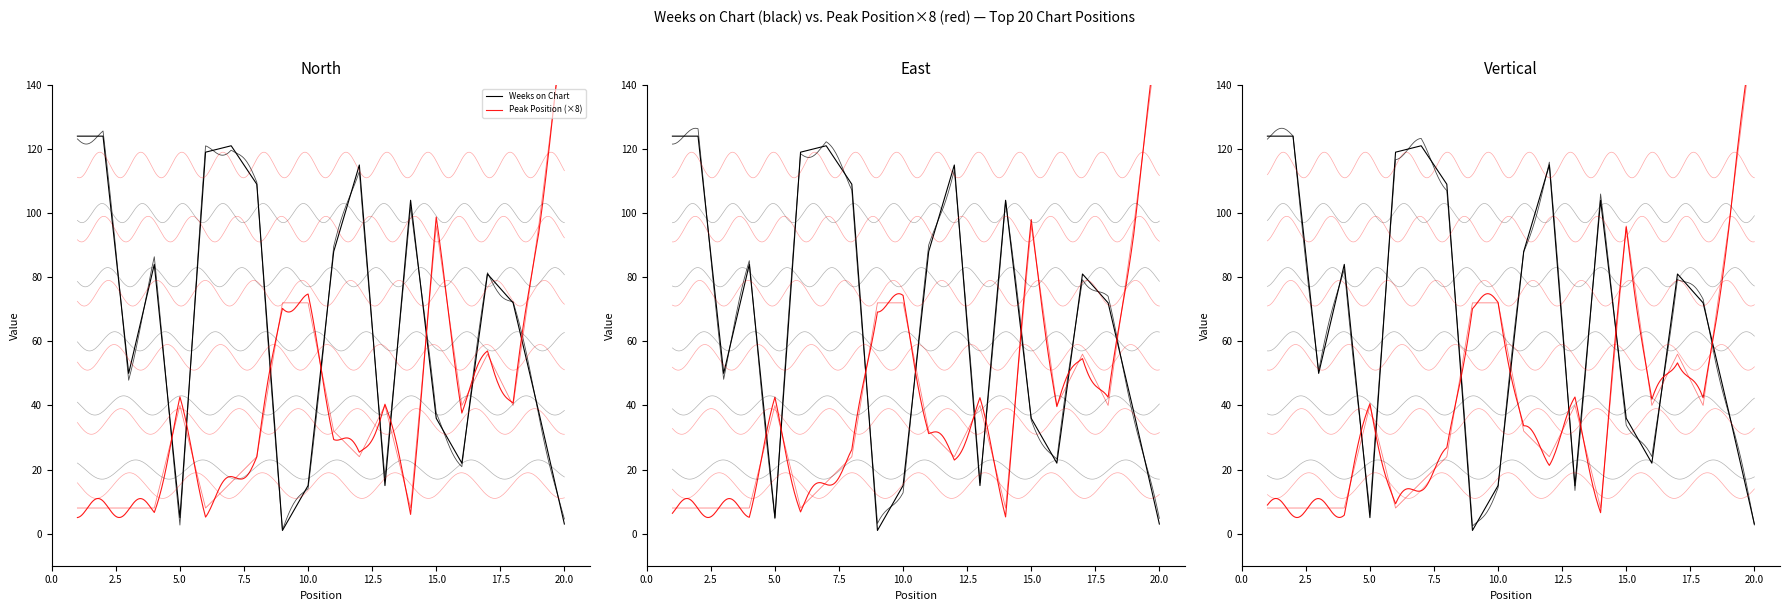

Reading left to right, list all the values displayed in this chart.

Weeks on Chart: 1=124	2=124	3=50	4=84	5=5	6=119	7=121	8=109	9=1	10=15	11=88	12=115	13=15	14=104	15=36	16=22	17=81	18=72	19=38	20=3
Peak Position: 1=8	2=8	3=8	4=8	5=40	6=8	7=16	8=24	9=72	10=72	11=32	12=24	13=40	14=8	15=96	16=40	17=56	18=40	19=96	20=160